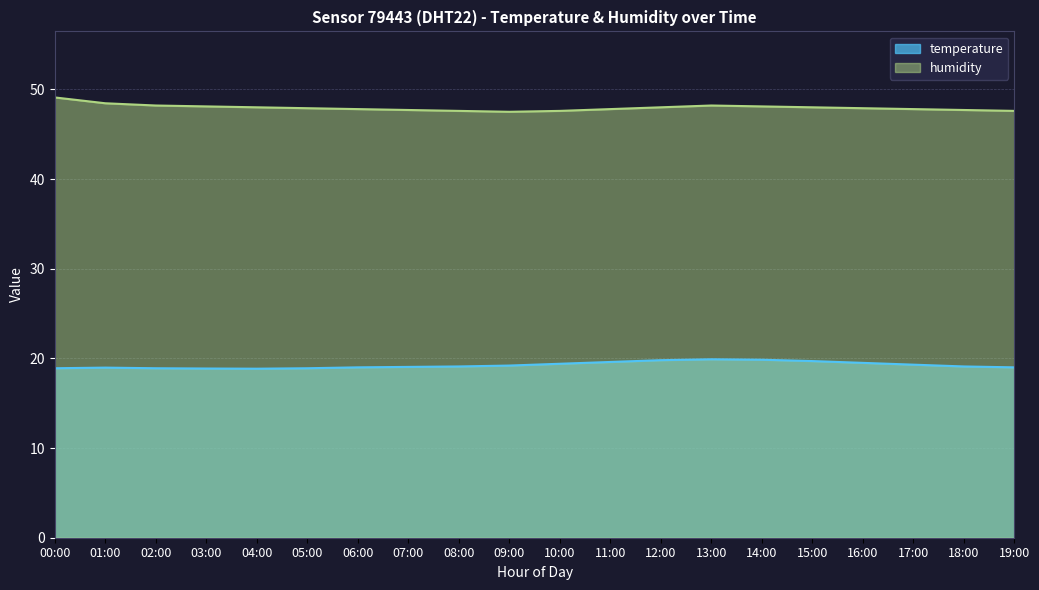

What is the lowest value of the temperature series?

18.9